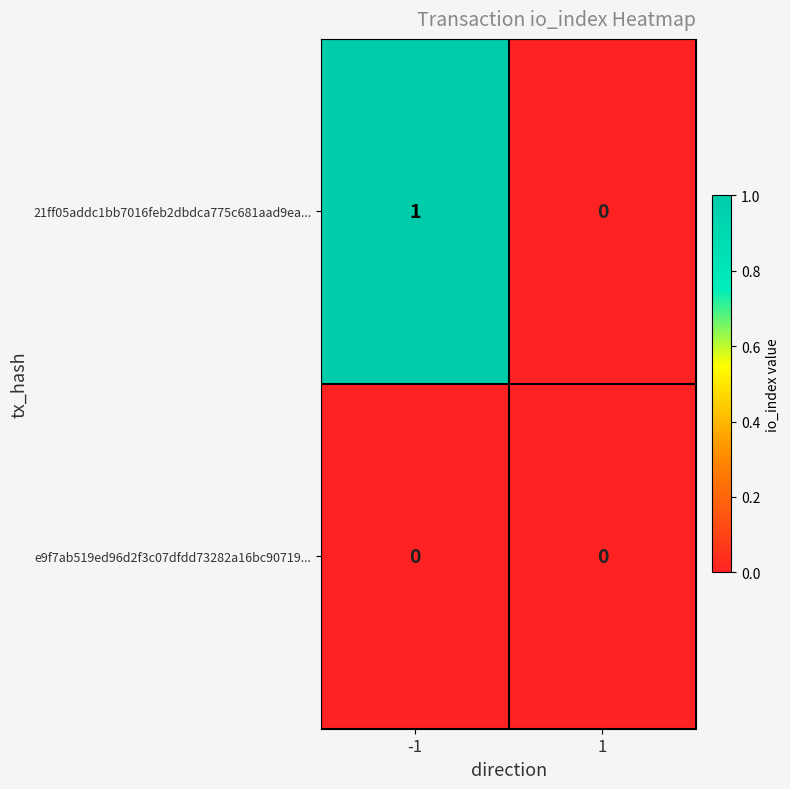

Which series has the largest total across all categories?

21ff05addc1bb7016feb2dbdca775c681aad9ea...